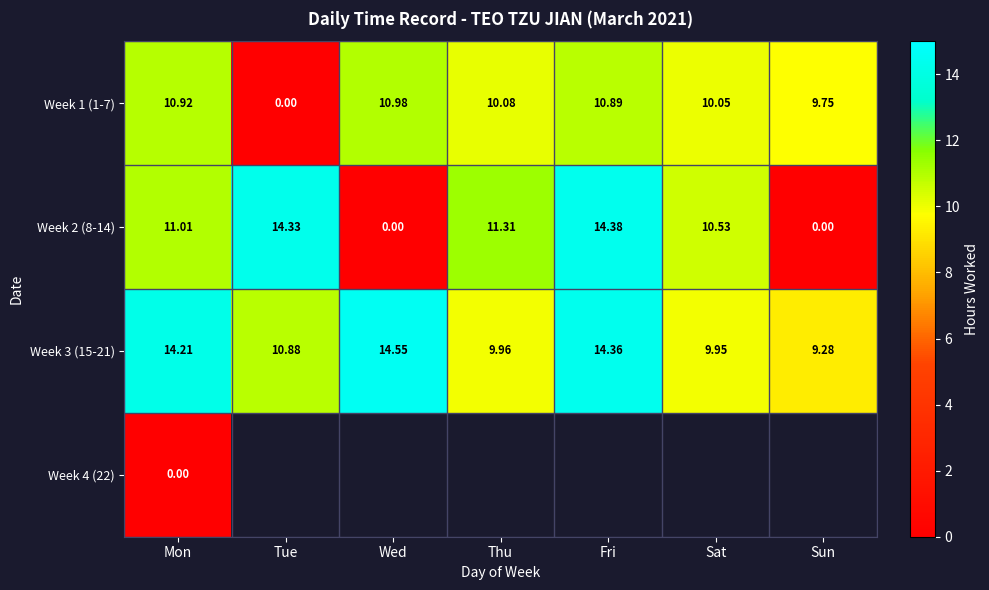

The value of Week 1 (1-7) at Mon is 2.7. True or false?

False